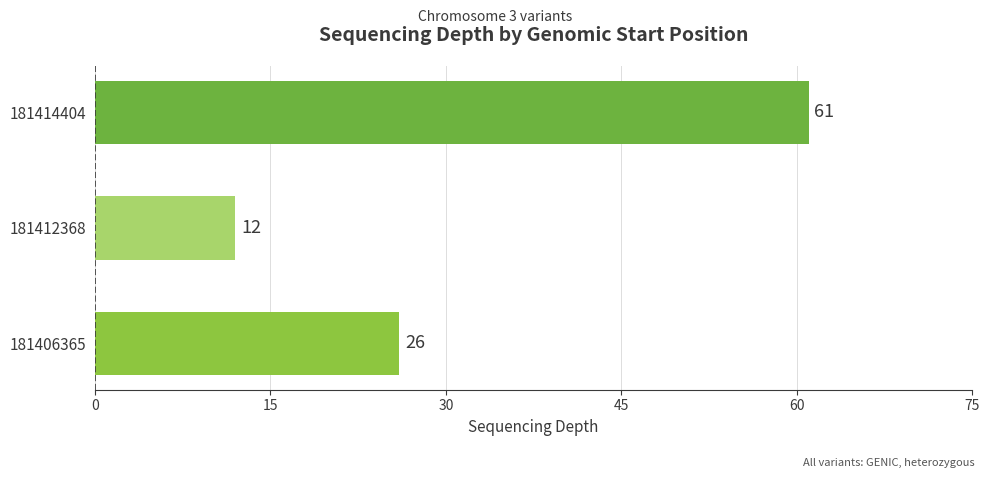

Reading bottom to top, transcribe all the data shown in this chart.

181406365=26	181412368=12	181414404=61